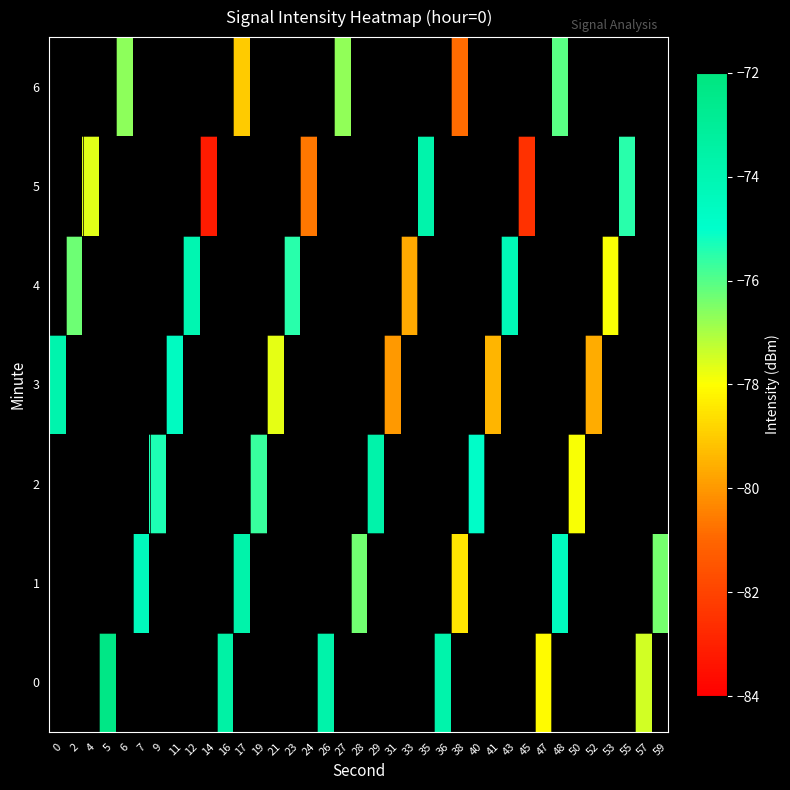

What is the lowest value of the 3 series?

-80.0